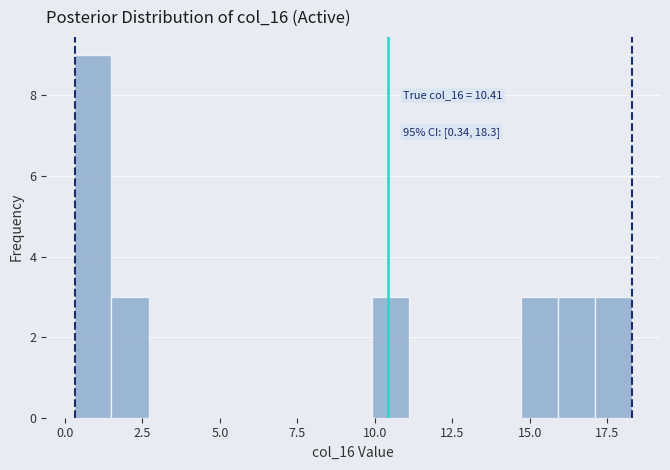

Read against the x-axis, roughly where is the centre of the tallest bar?

1.0